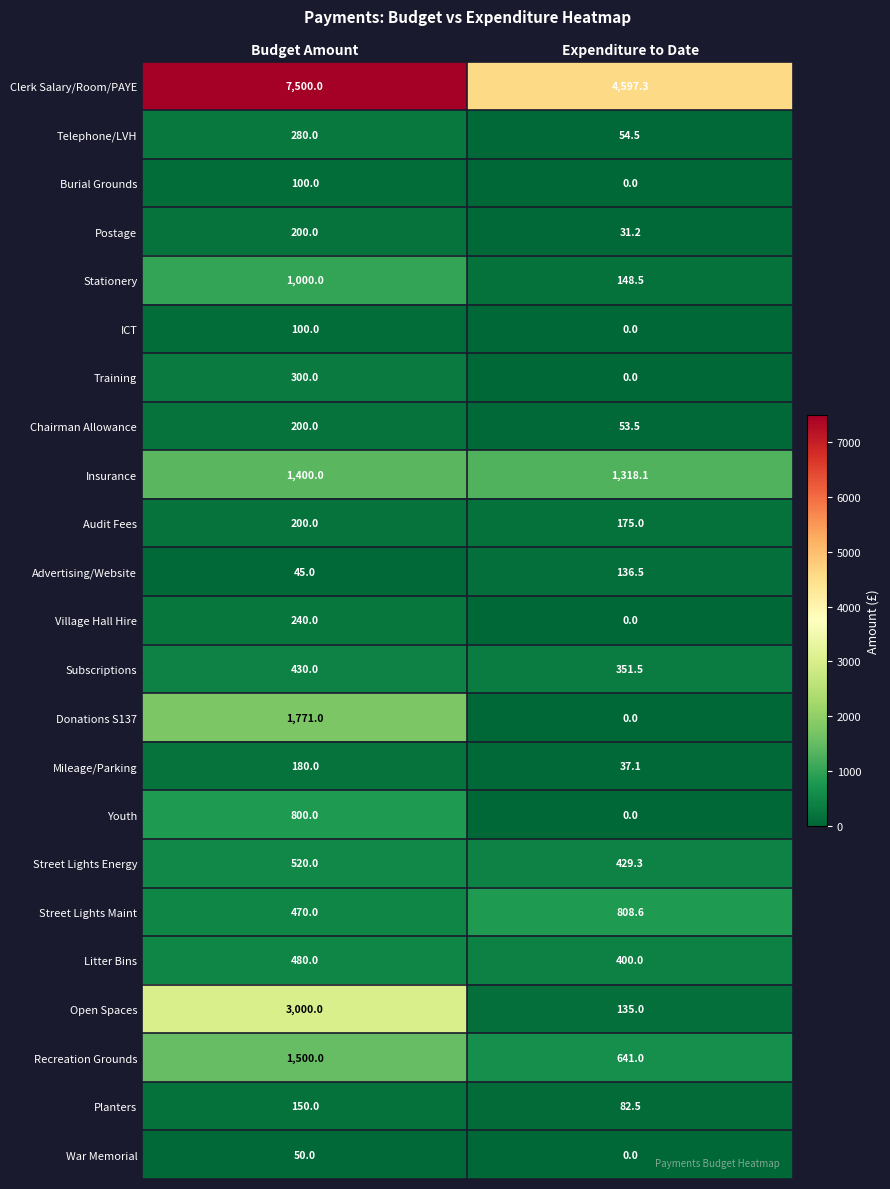

At which category is the sum across all series the highest?

Budget Amount